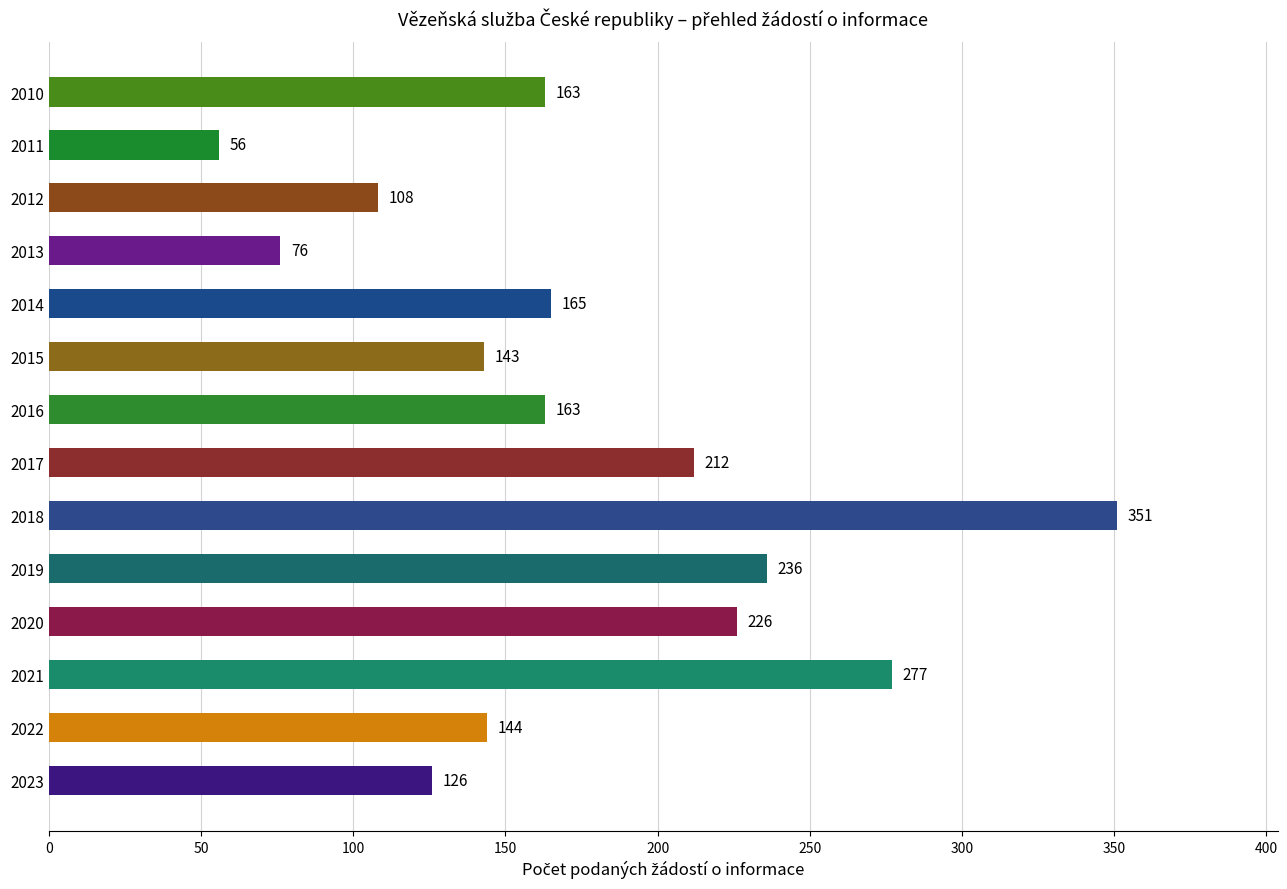

What value does the data have at 2015, to the nearest 5?

145